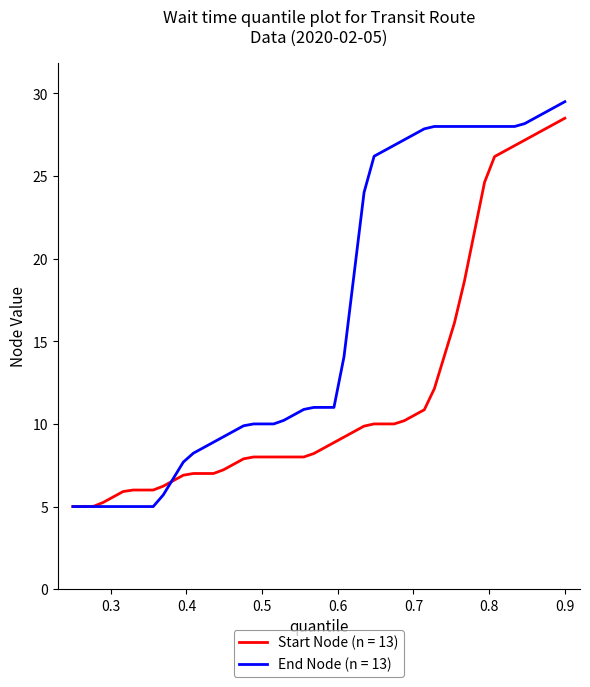

What is the lowest value of the End Node (n = 13) series?

5.0